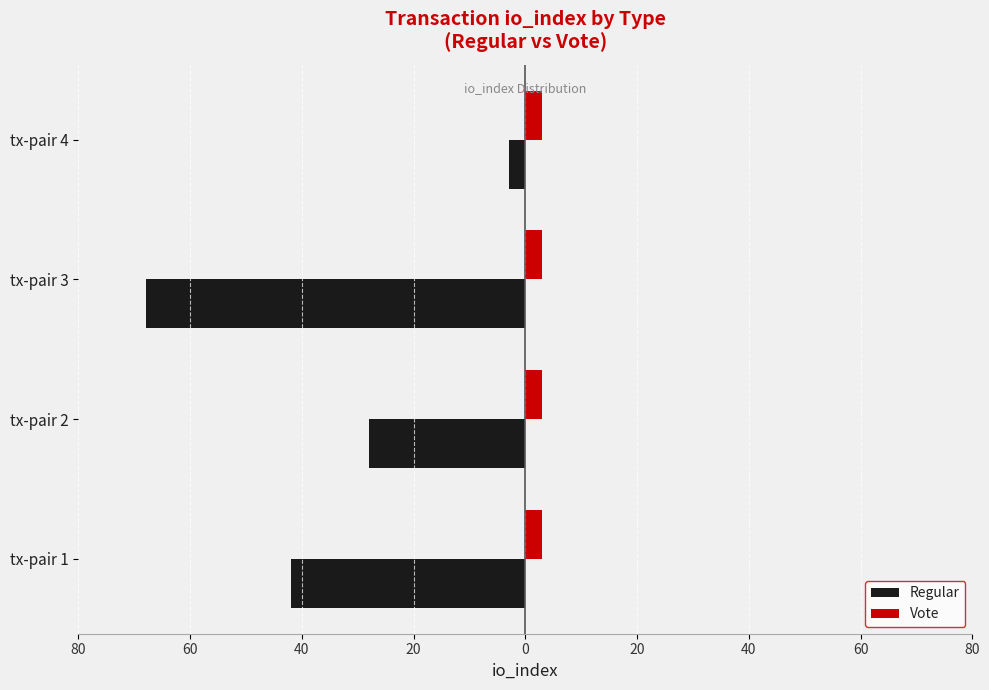

Reading left to right, transcribe all the data shown in this chart.

Regular: -42.0	-28.0	-68.0	-3.0
Vote: 0.3	0.3	0.3	0.3